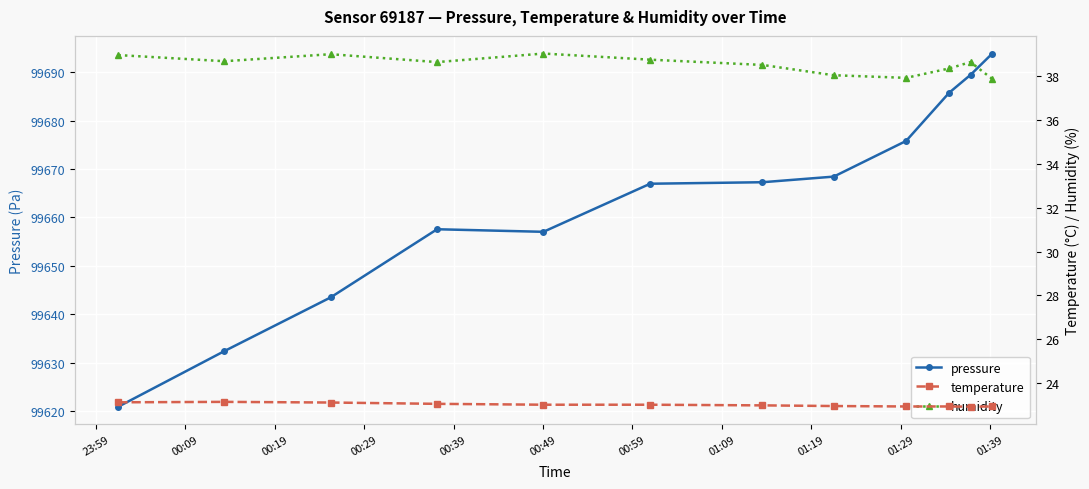

How many distinct data groups are displayed?

3